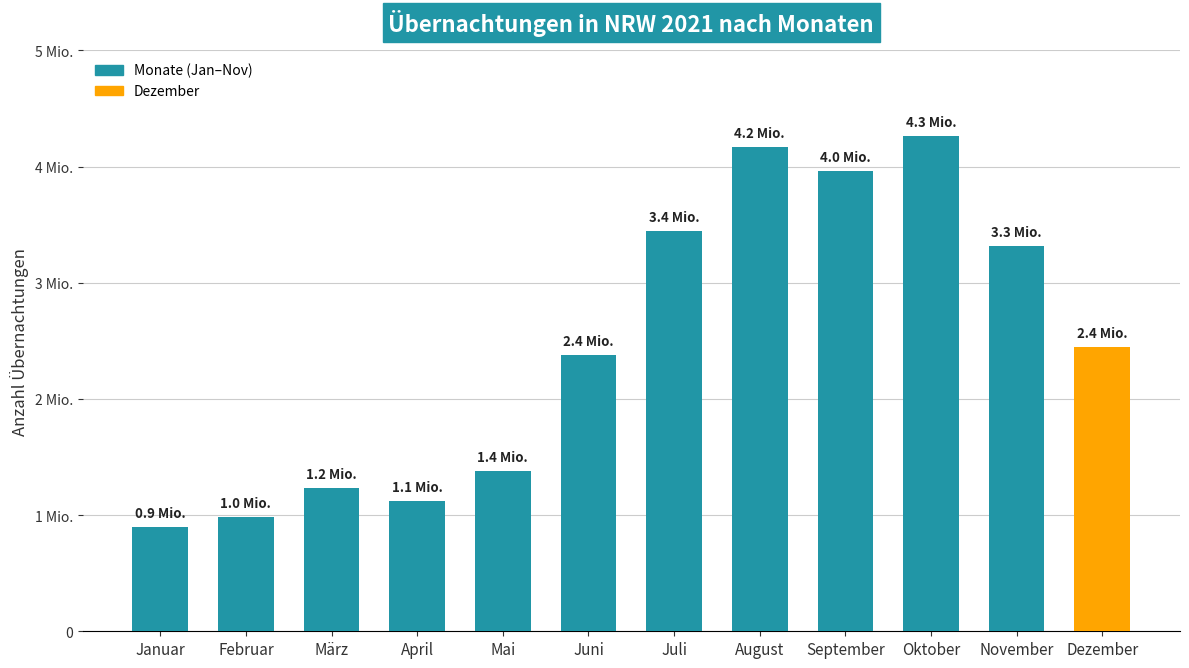

Are the bars grouped side by side (vs. stacked)?

No